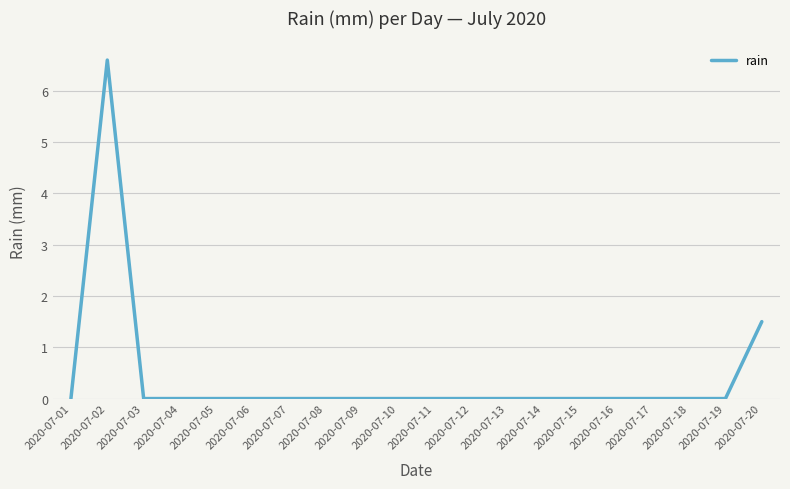

At which label is the value closest to 3?

2020-07-20